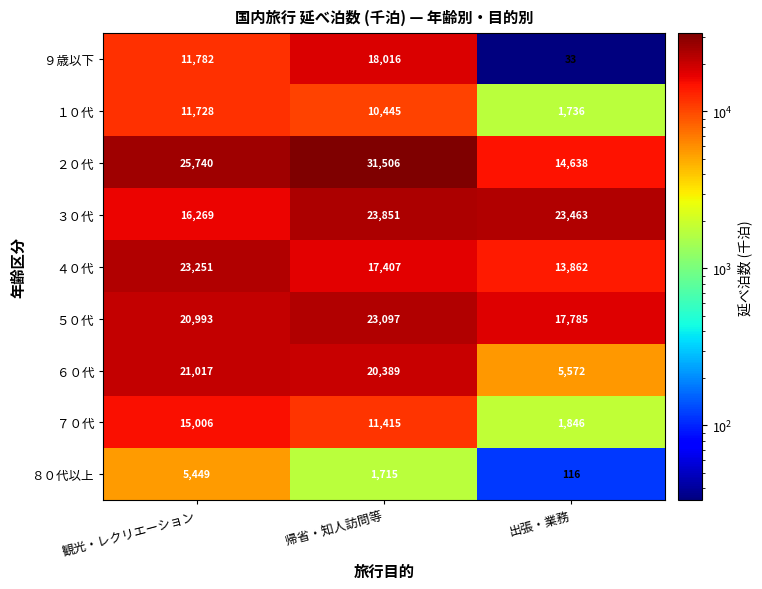

Reading right to left, what are all the values shown in this chart?

９歳以下: 33	18016	11782
１０代: 1736	10445	11728
２０代: 14638	31506	25740
３０代: 23463	23851	16269
４０代: 13862	17407	23251
５０代: 17785	23097	20993
６０代: 5572	20389	21017
７０代: 1846	11415	15006
８０代以上: 116	1715	5449